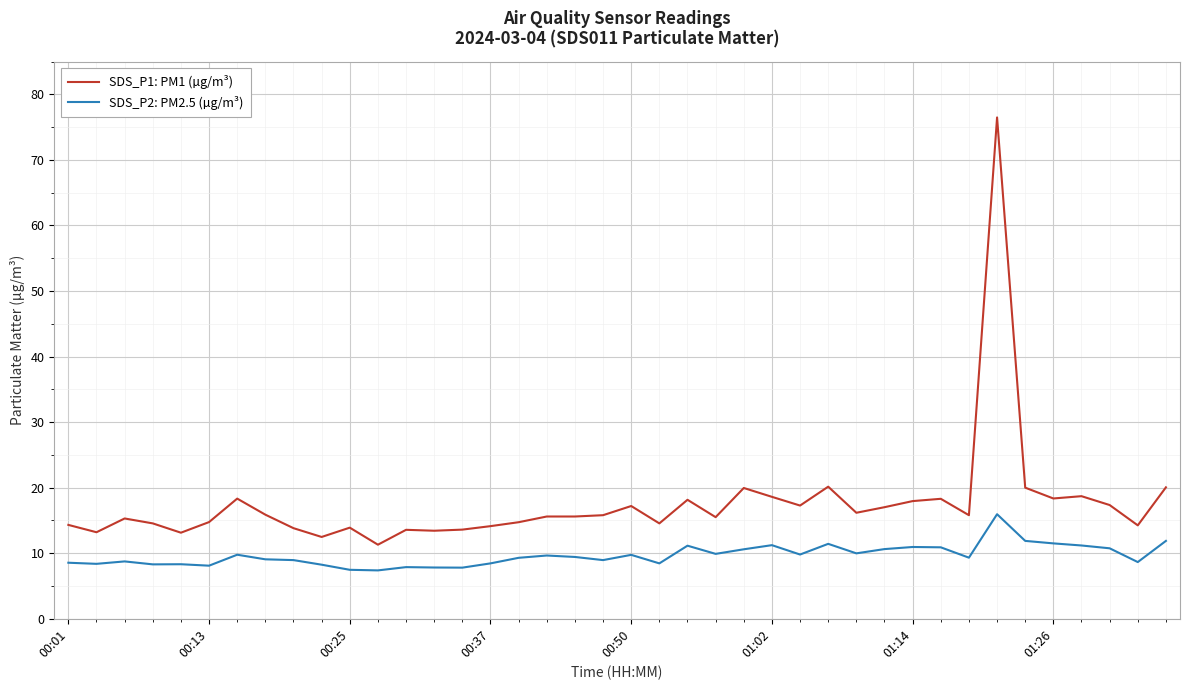

Which series has the widest spread of values?

SDS_P1: PM1 (µg/m³)